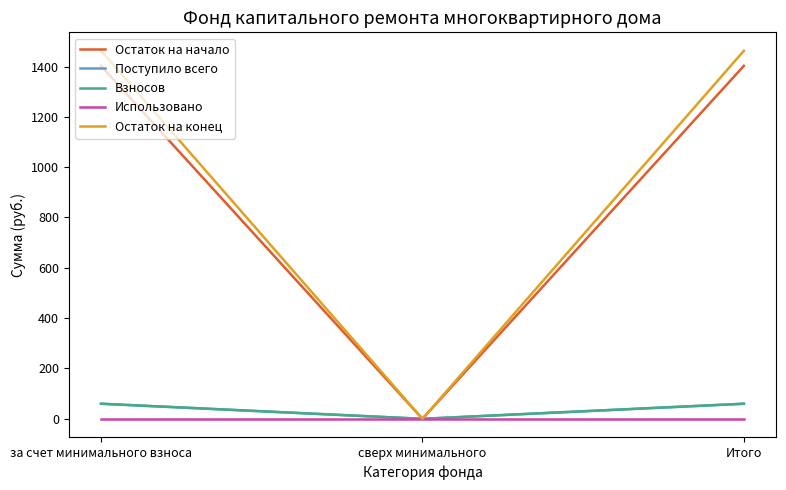

How many lines are shown in the chart?

5